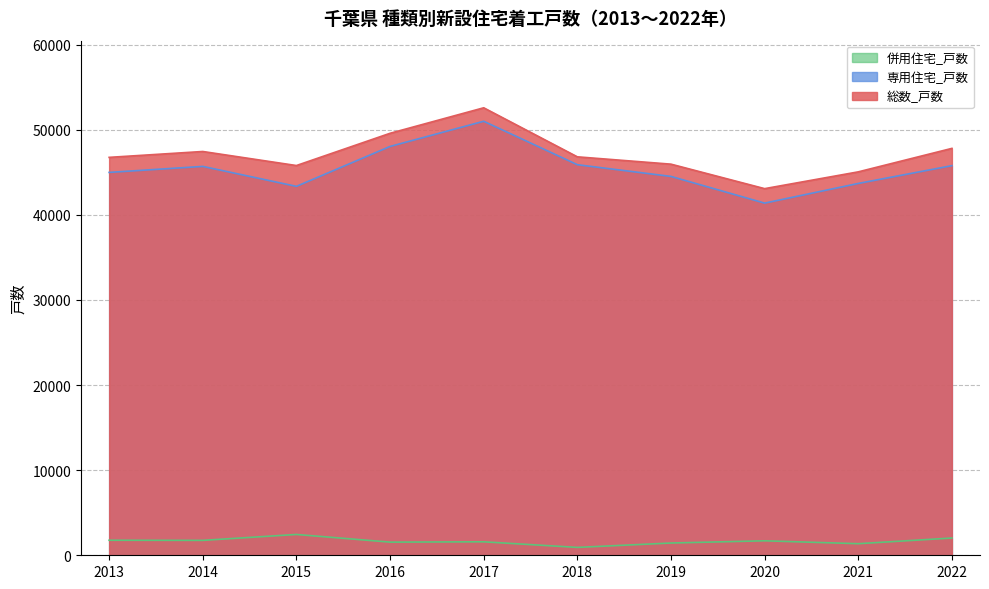

What are all the series names shown in the legend?

併用住宅_戸数, 専用住宅_戸数, 総数_戸数